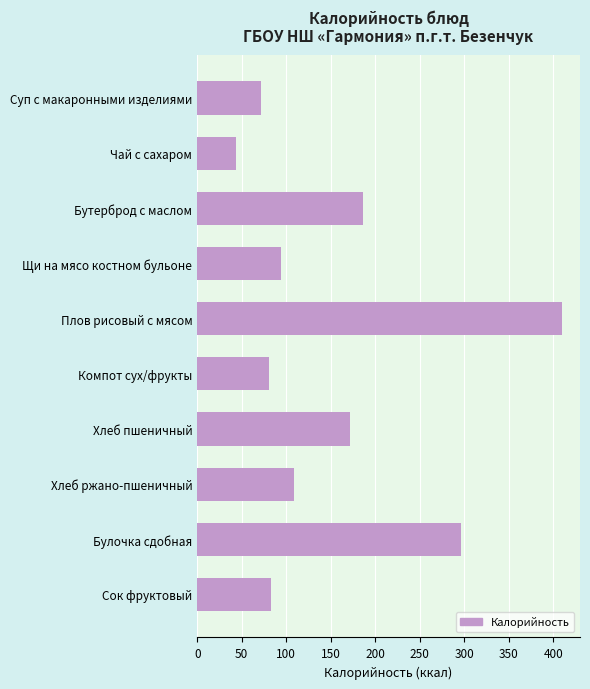

How many data points are less than 109?

5